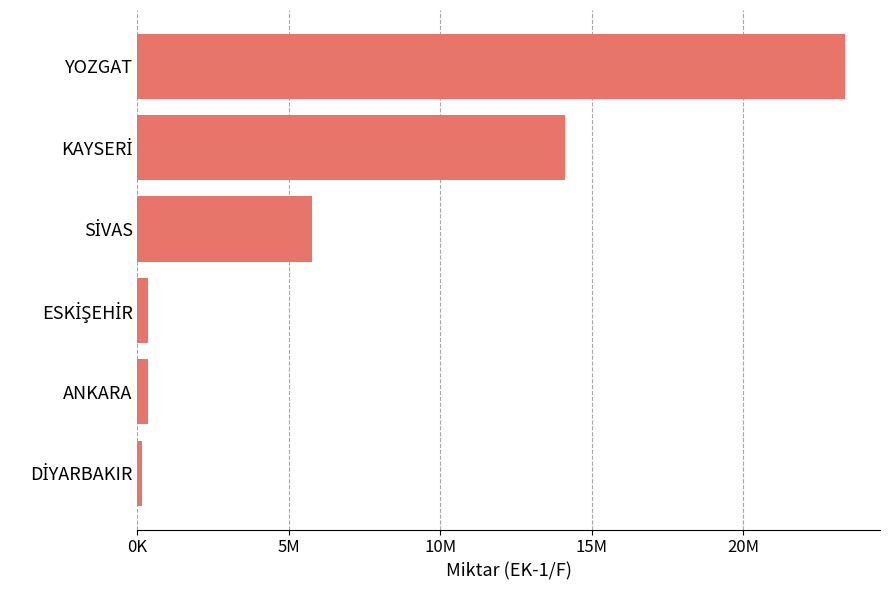

What is the difference between the maximum and minimum values?

23188076